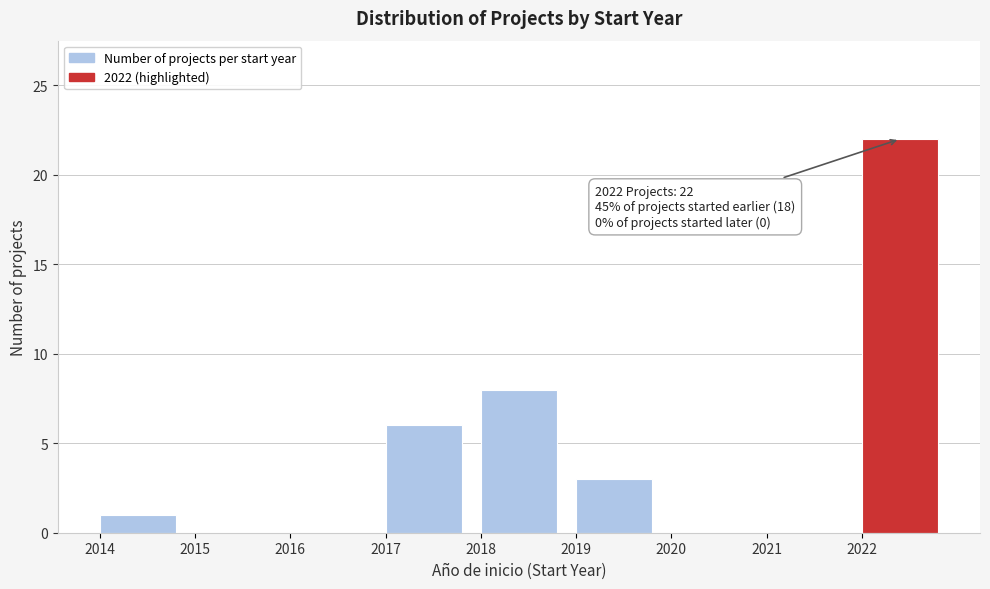

Over which range of the x-axis is the bar tallest?

2022 to 2023